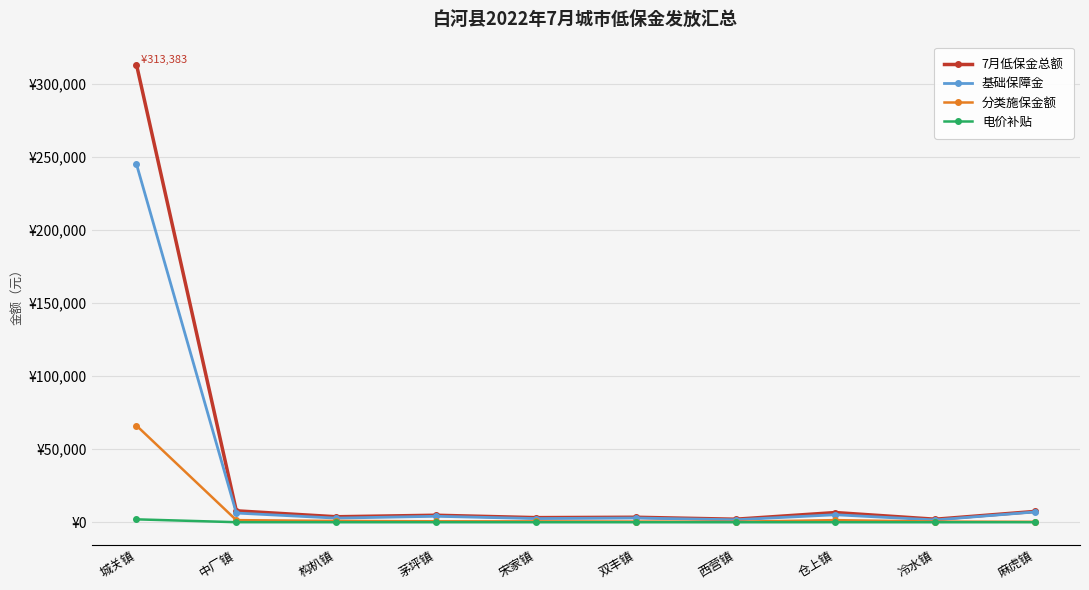

In 基础保障金, how many points are higher than both neighbors (excluding endpoints)?

3